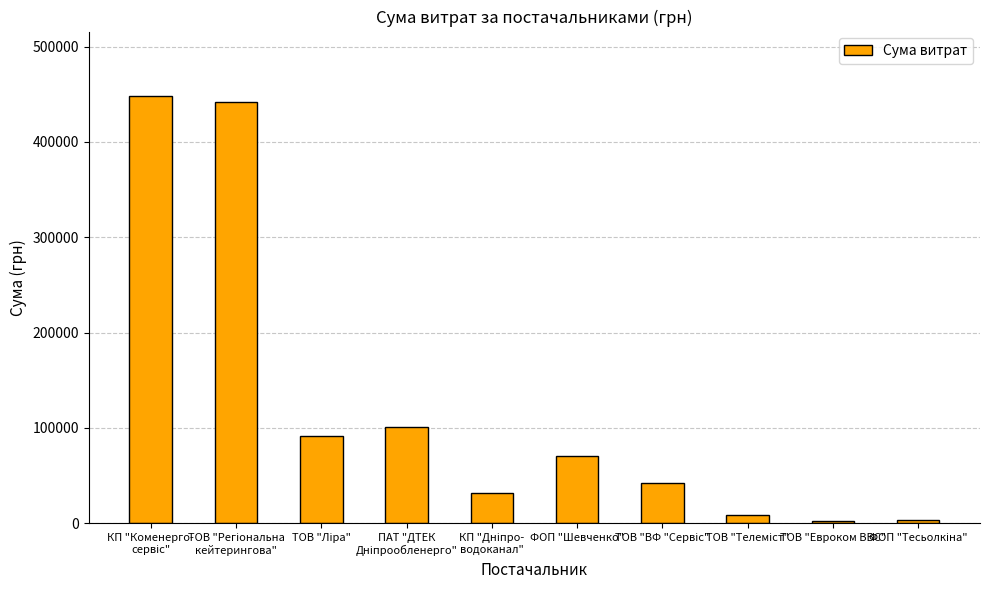

What is the greatest value displayed?

448491.5